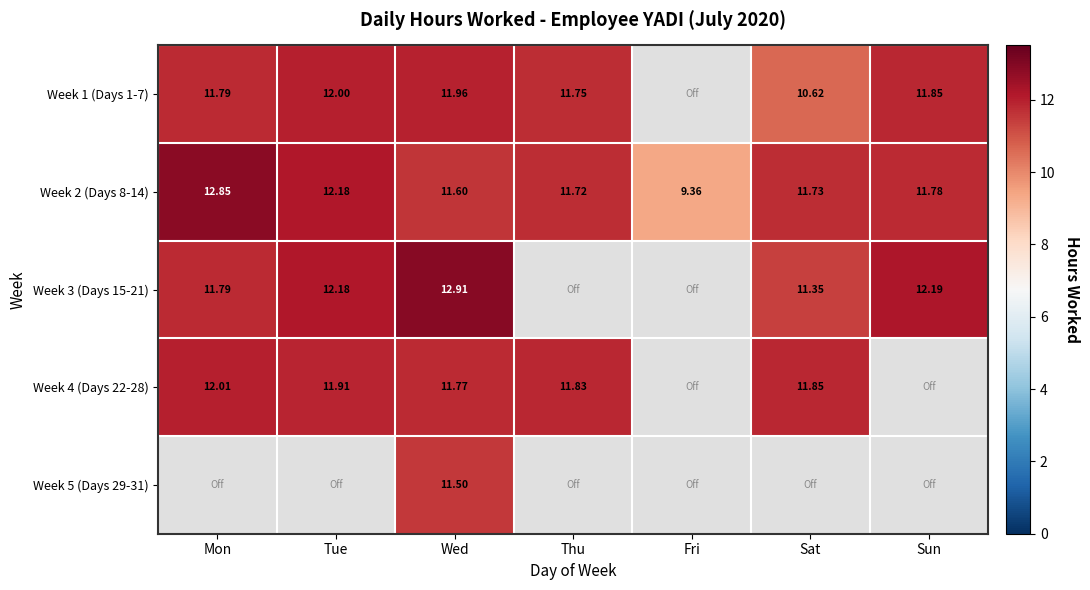

Rank the categories by Week 2 (Days 8-14) value from highest to lowest.

Mon, Tue, Sun, Sat, Thu, Wed, Fri